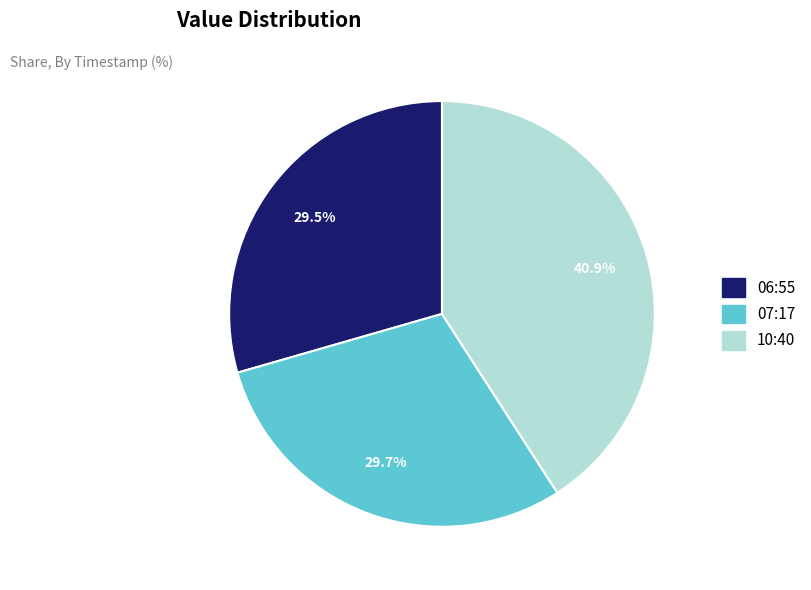

Does any single category account for the majority?

No